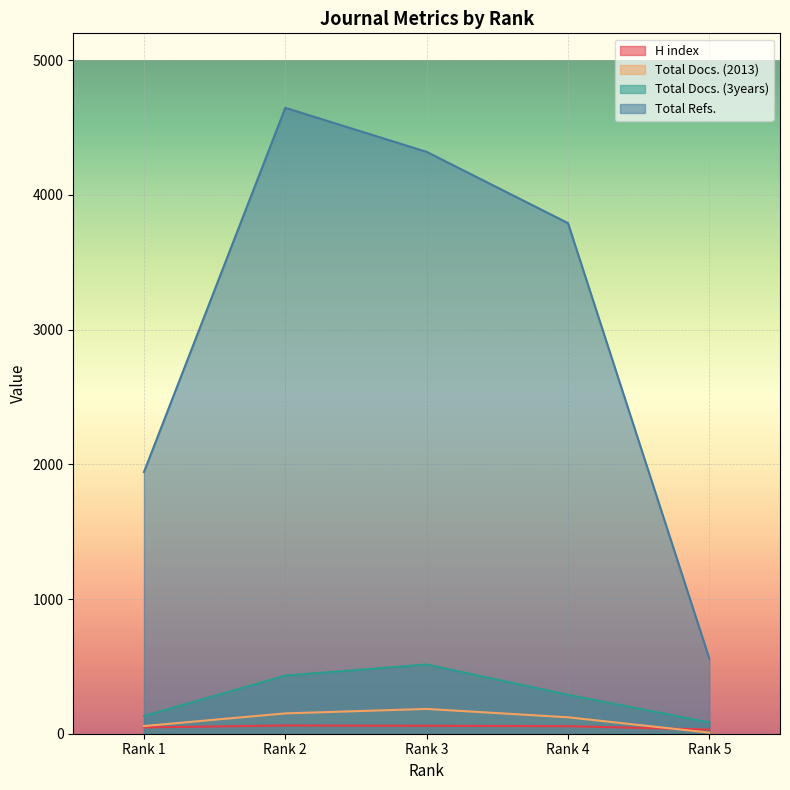

Which label corresponds to the largest value in the chart?

Rank 2